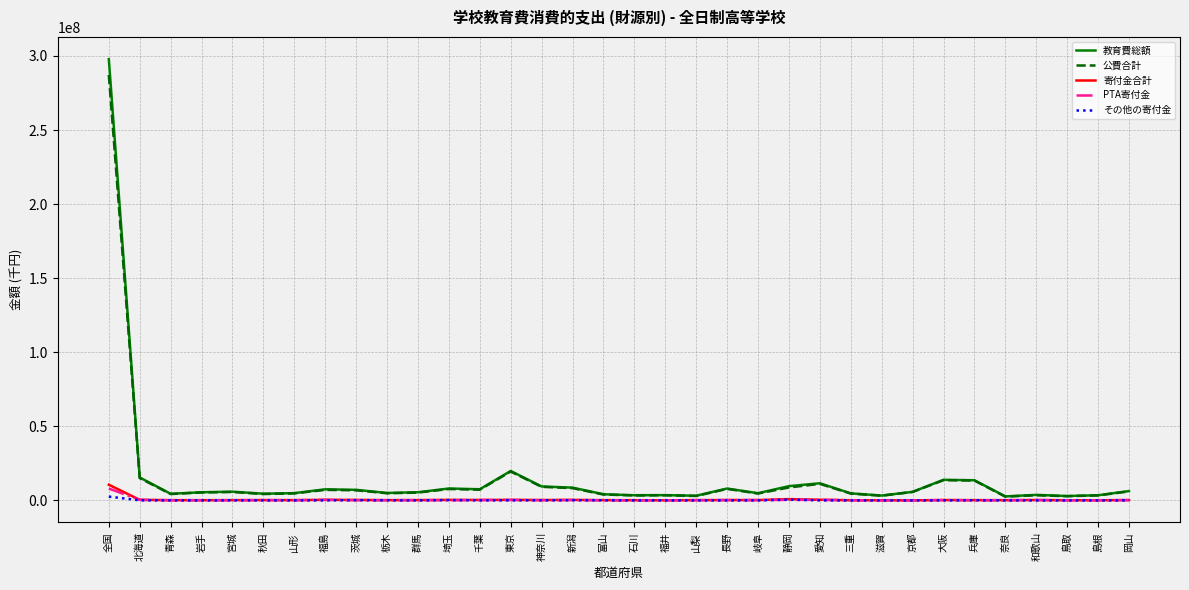

At how many categories does at least one series exceed 132327083?

1